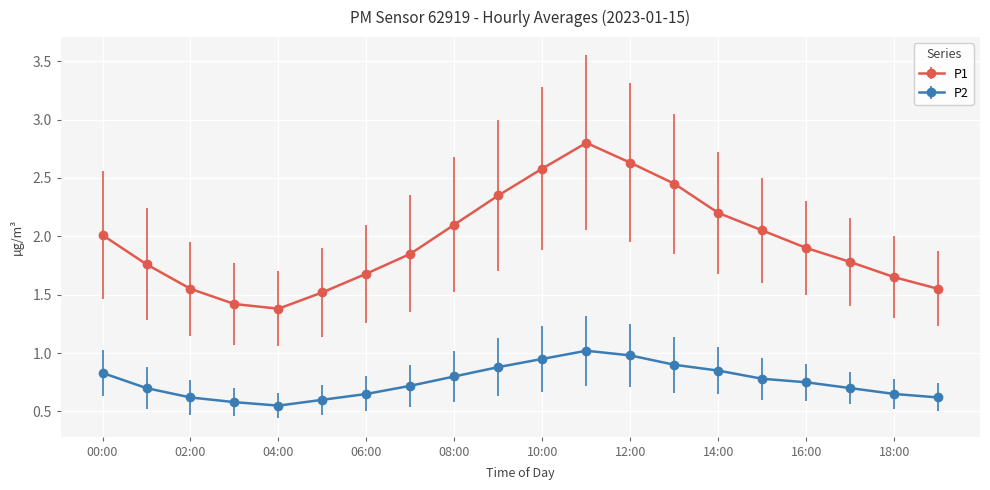

What is the maximum value shown in the chart?

2.8